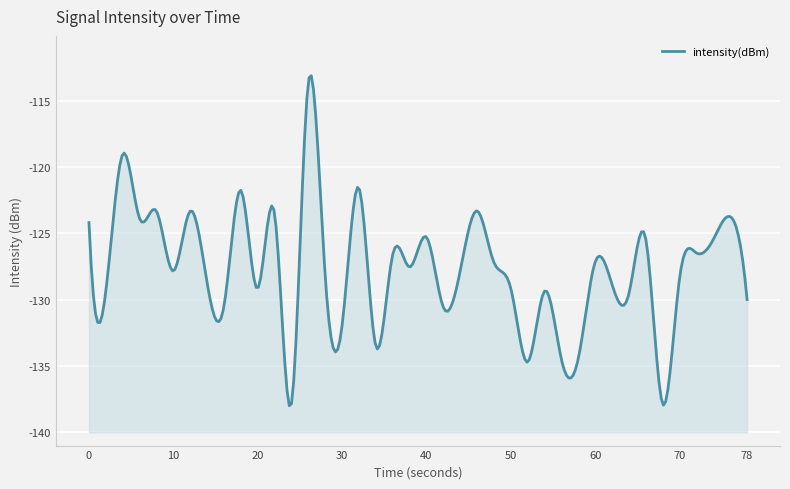

How many values exceed -127?

16